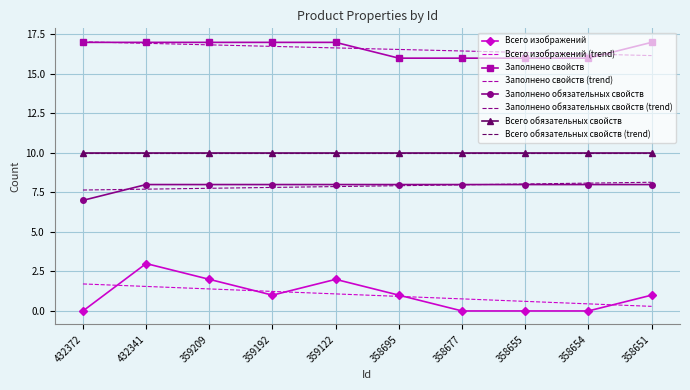

Between 432341 and 359209, which series saw the biggest shift?

Всего изображений